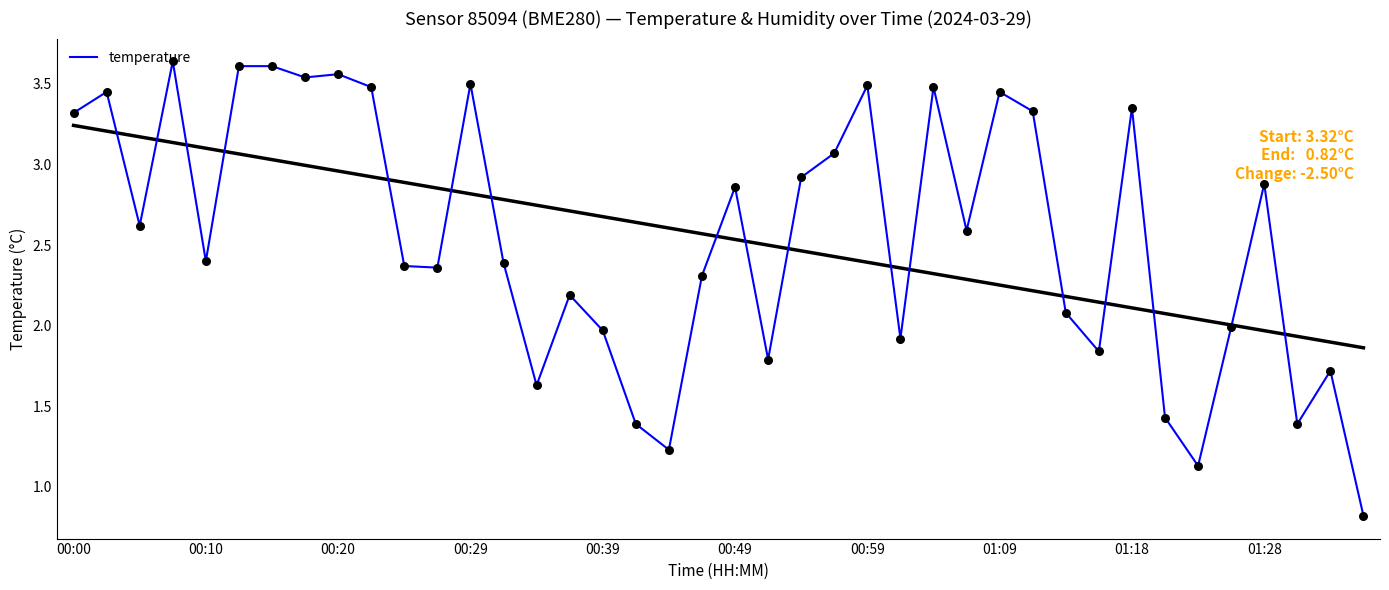

Between 23 and 34, which is larger?

23